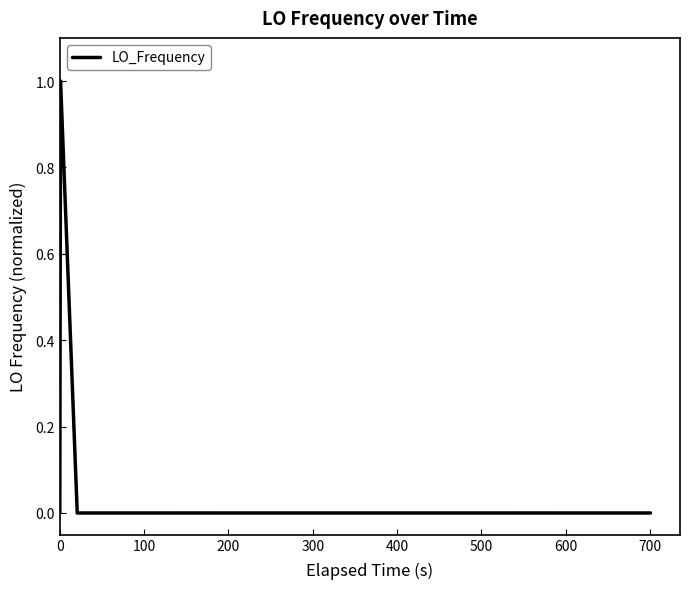

What is the maximum value shown in the chart?

1.0